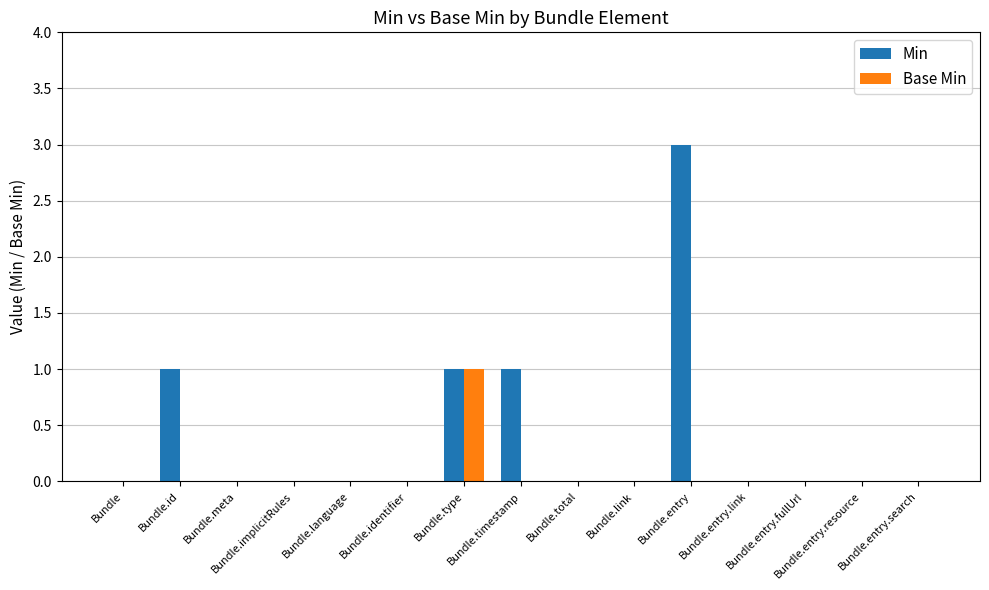

Reading right to left, extract all data points from this chart.

Min: Bundle.entry.search=0	Bundle.entry.resource=0	Bundle.entry.fullUrl=0	Bundle.entry.link=0	Bundle.entry=3	Bundle.link=0	Bundle.total=0	Bundle.timestamp=1	Bundle.type=1	Bundle.identifier=0	Bundle.language=0	Bundle.implicitRules=0	Bundle.meta=0	Bundle.id=1	Bundle=0
Base Min: Bundle.entry.search=0	Bundle.entry.resource=0	Bundle.entry.fullUrl=0	Bundle.entry.link=0	Bundle.entry=0	Bundle.link=0	Bundle.total=0	Bundle.timestamp=0	Bundle.type=1	Bundle.identifier=0	Bundle.language=0	Bundle.implicitRules=0	Bundle.meta=0	Bundle.id=0	Bundle=0